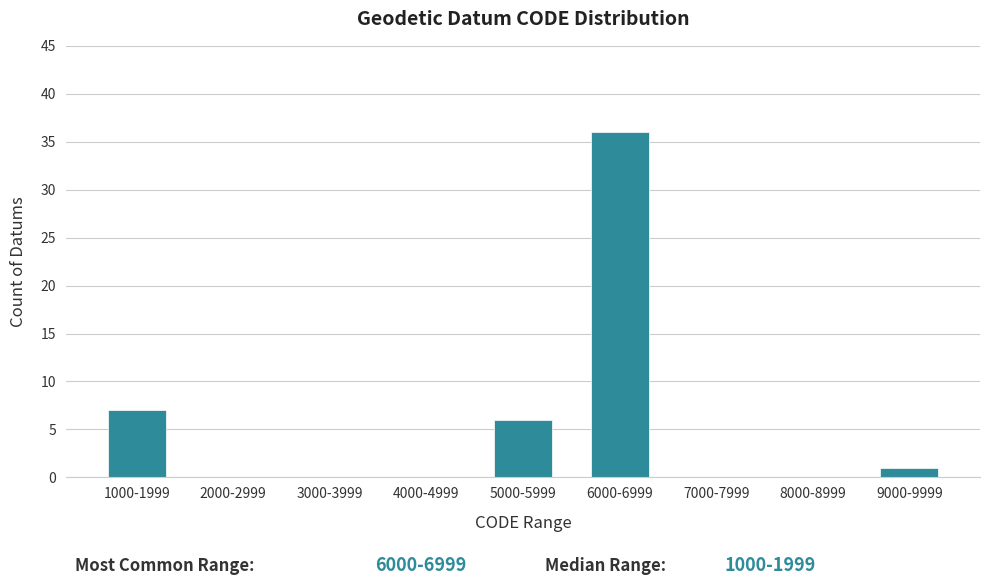

Reading right to left, extract all data points from this chart.

9000-9999=1	8000-8999=0	7000-7999=0	6000-6999=36	5000-5999=6	4000-4999=0	3000-3999=0	2000-2999=0	1000-1999=7